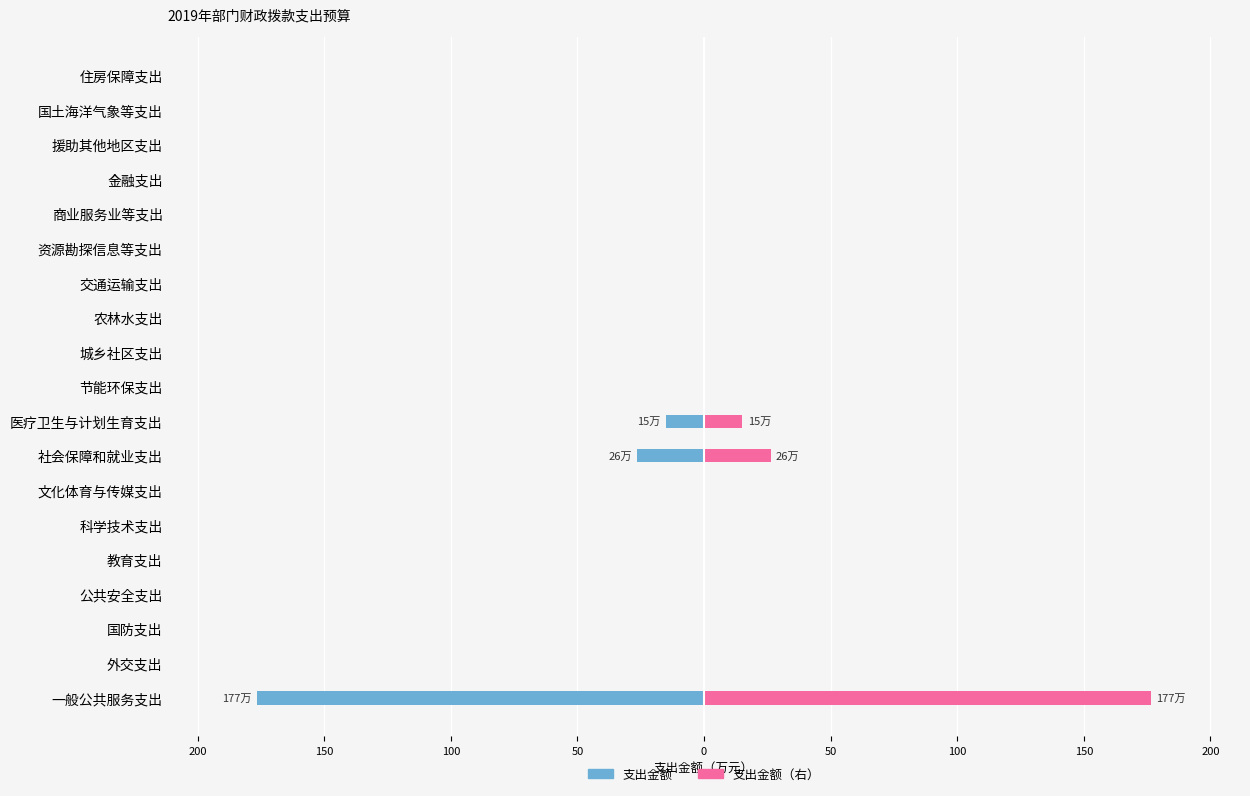

How many values in 支出（元） are below zero?

3